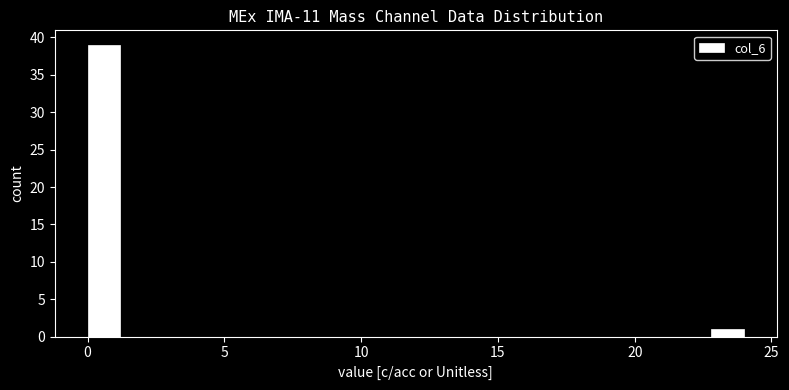

Read against the x-axis, roughly where is the centre of the tallest bar?

0.5